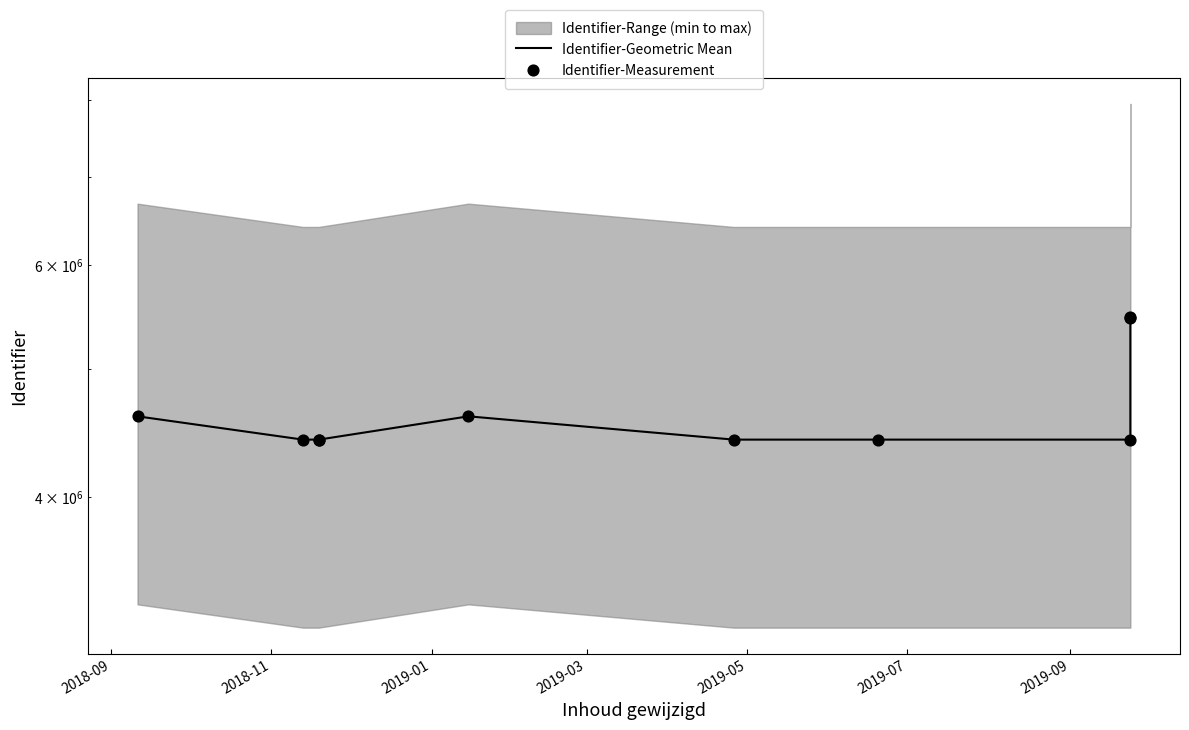

Which series has the largest Y range (max minus min)?

Identifier-Geometric Mean